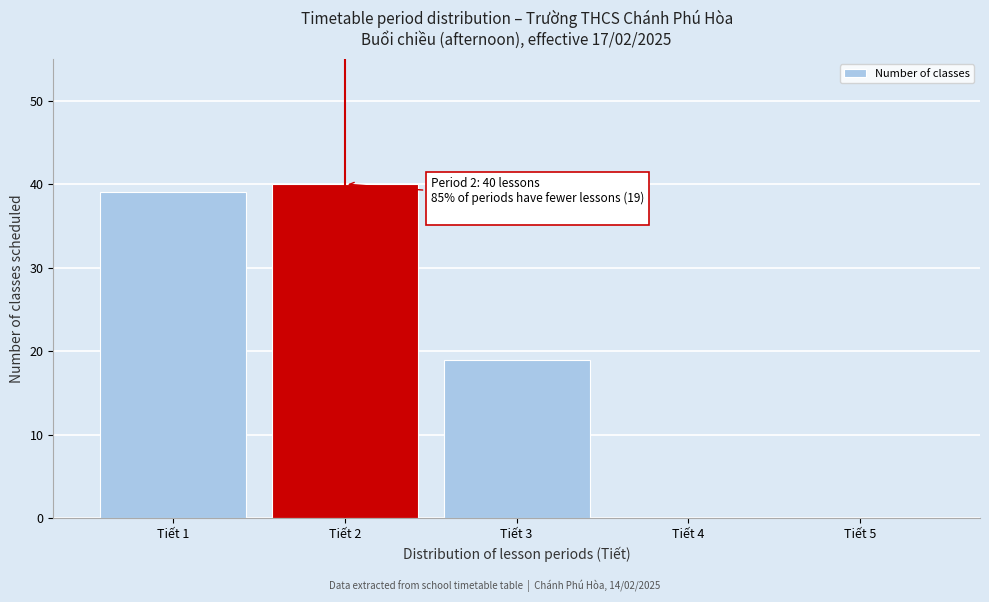

Reading left to right, list all the values displayed in this chart.

Tiết 1=39	Tiết 2=40	Tiết 3=19	Tiết 4=0	Tiết 5=0